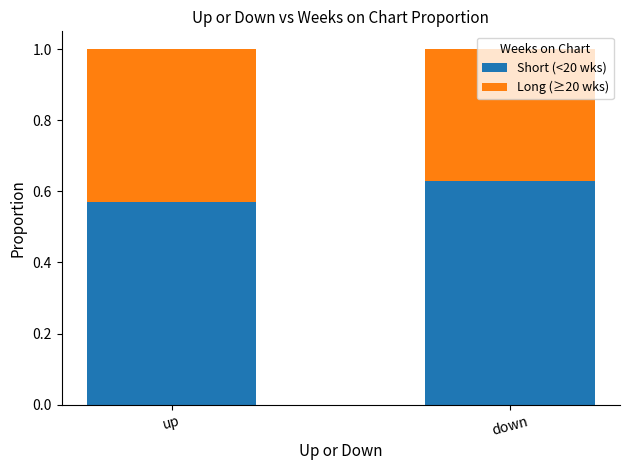

Where is Short (<20 wks) nearest to the value 0?

up